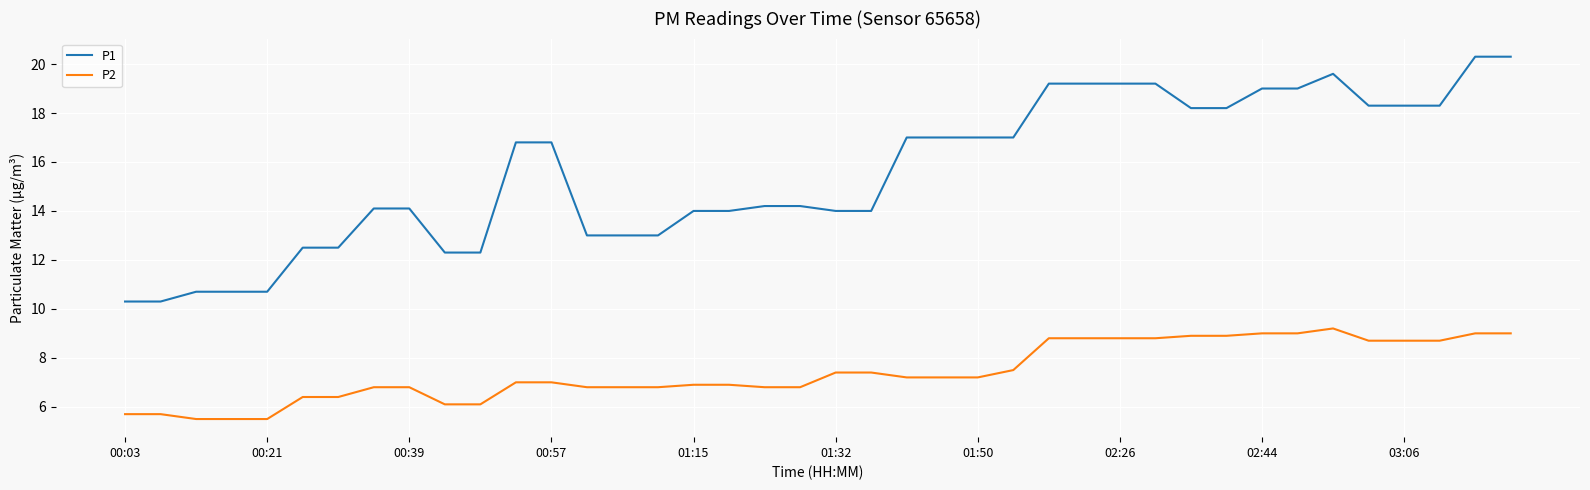

What is the sum of all P2 values?

296.5